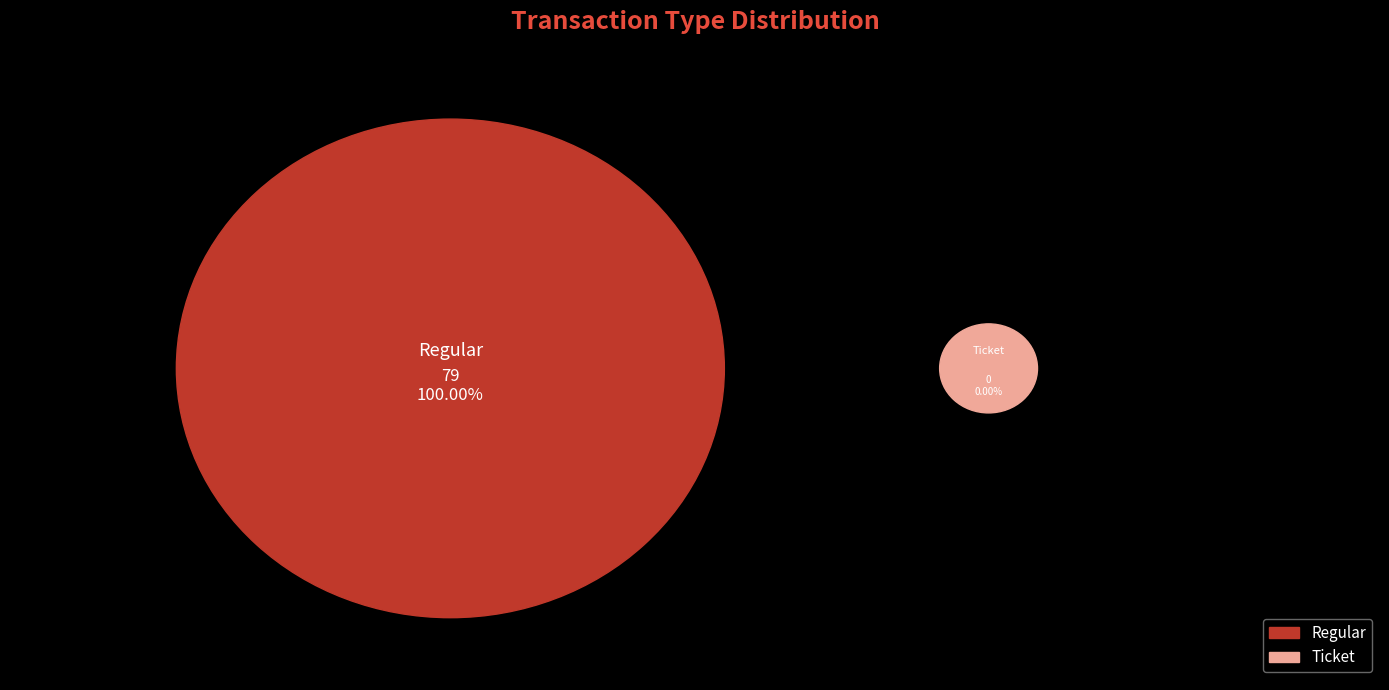

How many slices are in this pie chart?

2